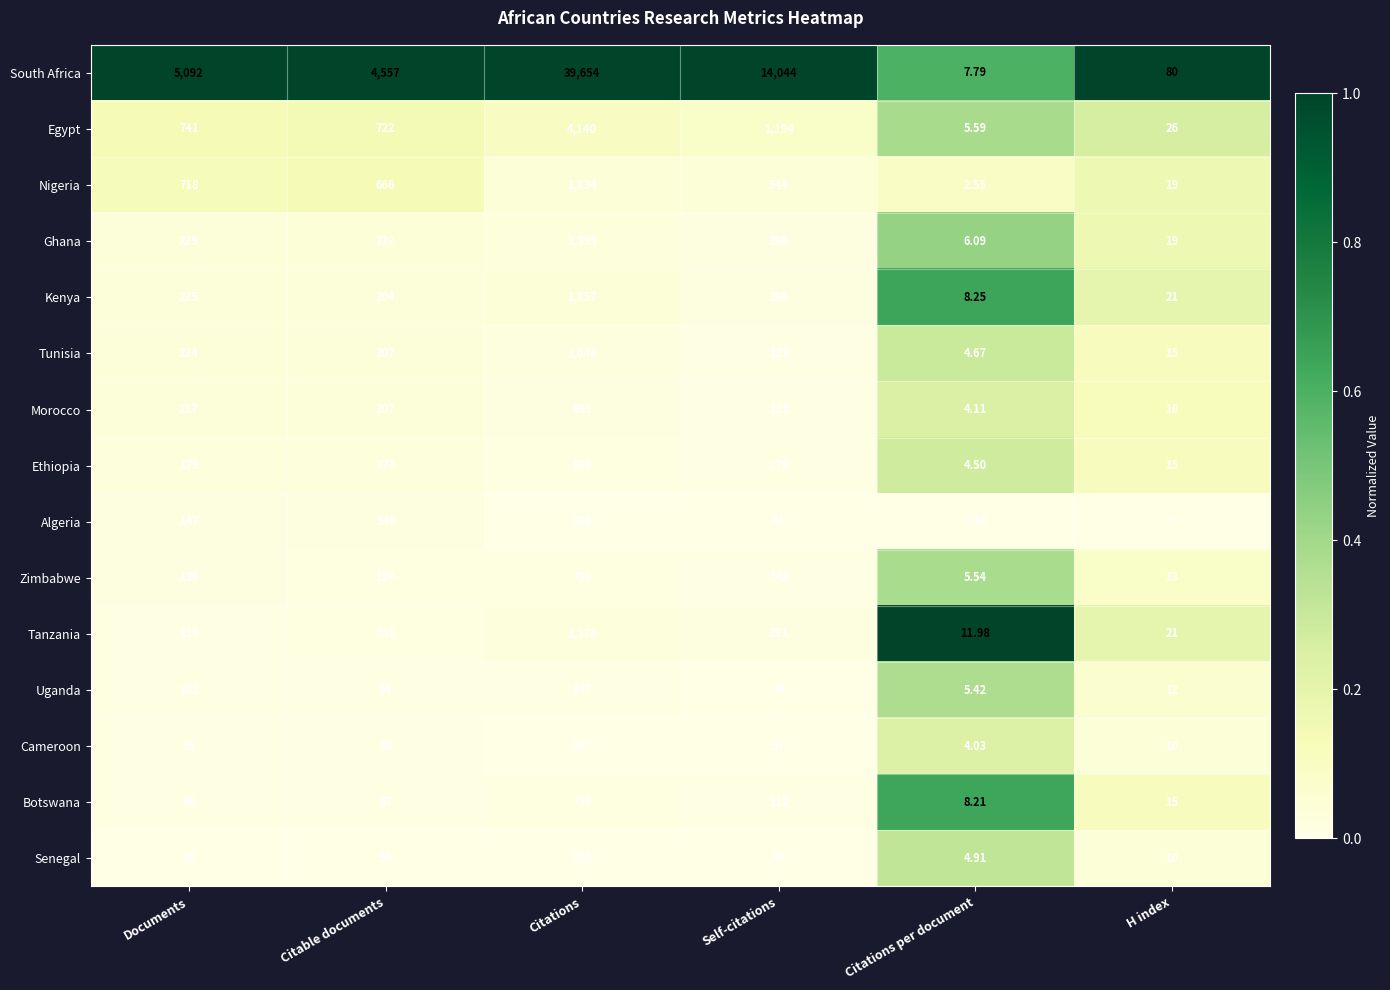

Is the value of Egypt at Citations greater than the value of Zimbabwe at Documents?

Yes